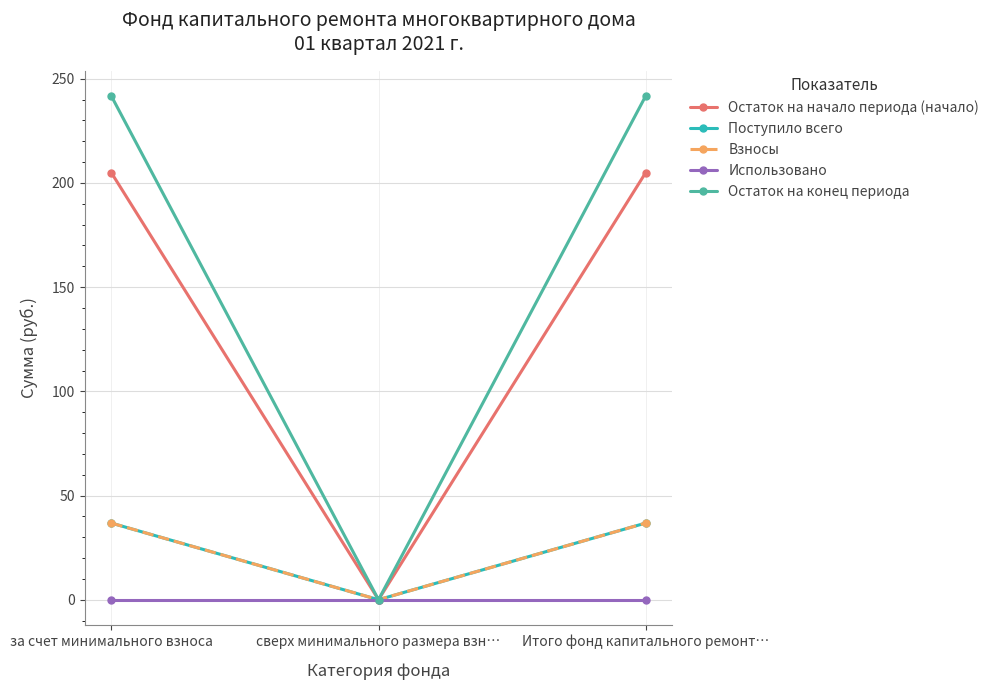

Is this an area chart (filled region under the line)?

No